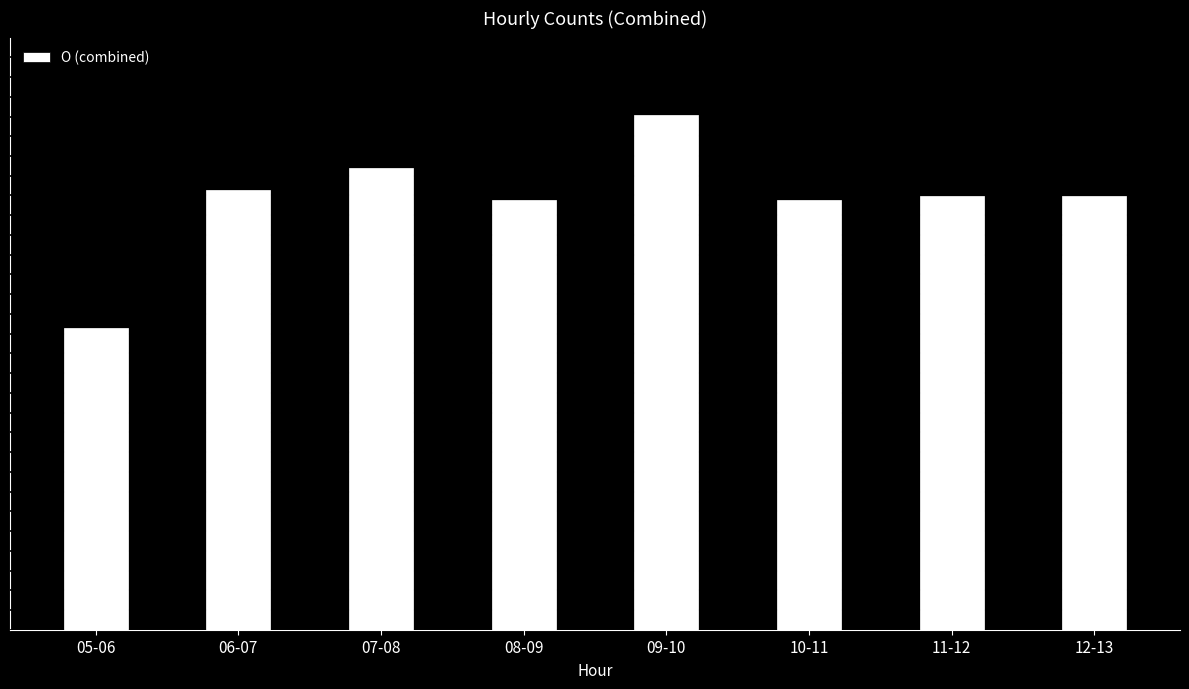

What is the difference between the second highest and minimum values?

75